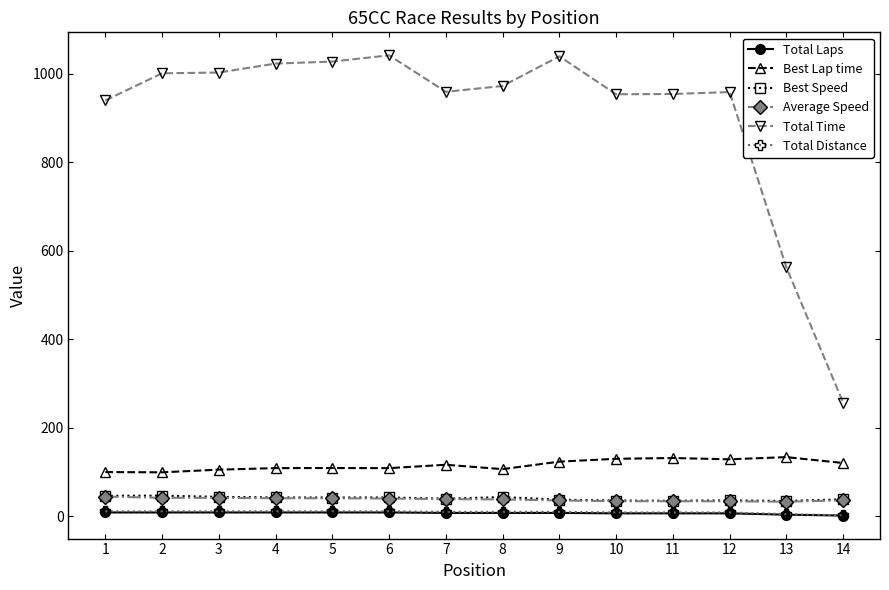

Which series has the largest range (max minus min)?

Total Time